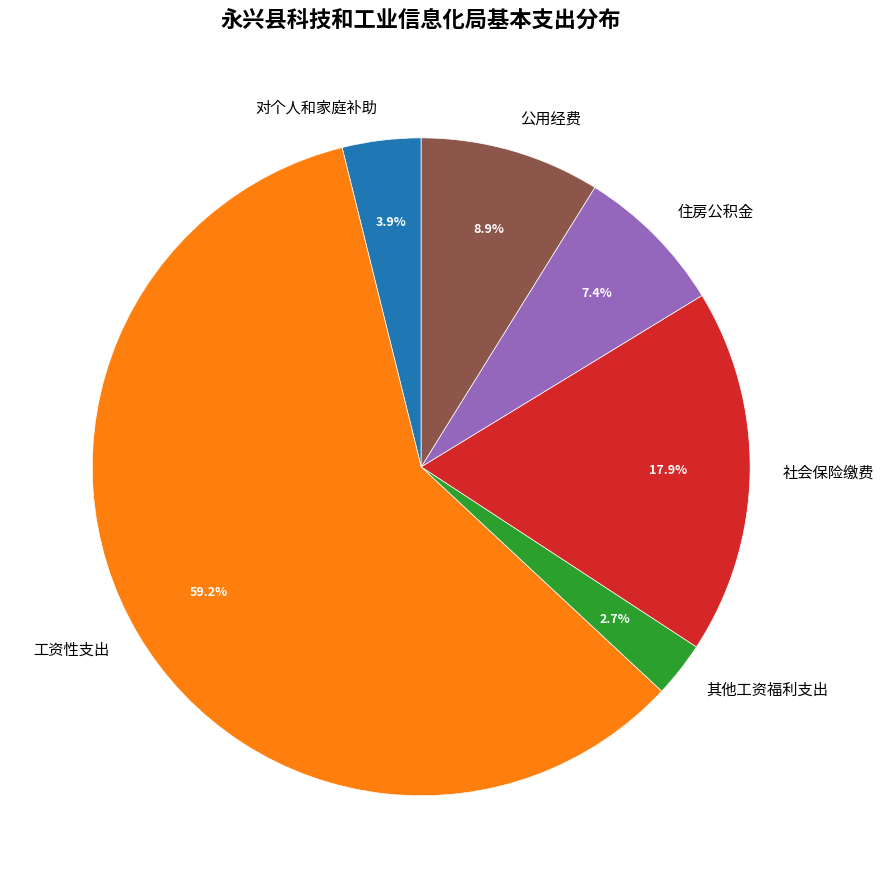

To the nearest percent, what is the average slice percentage?

17%